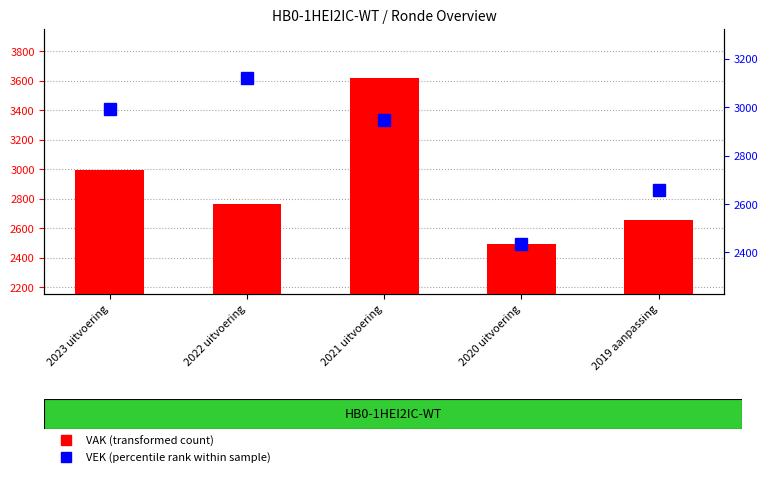

Between 2021 uitvoering and 2020 uitvoering, which is larger?

2021 uitvoering